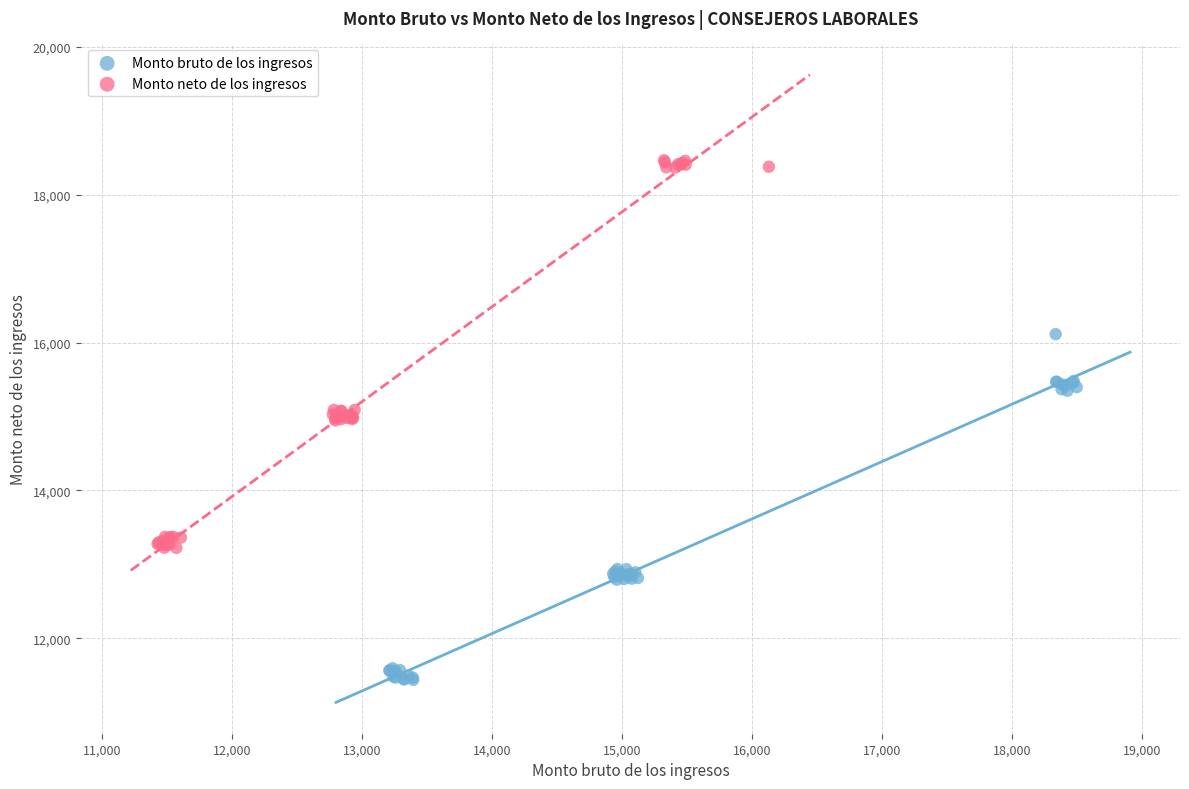

Which series reaches the minimum Y coordinate?

Monto bruto de los ingresos